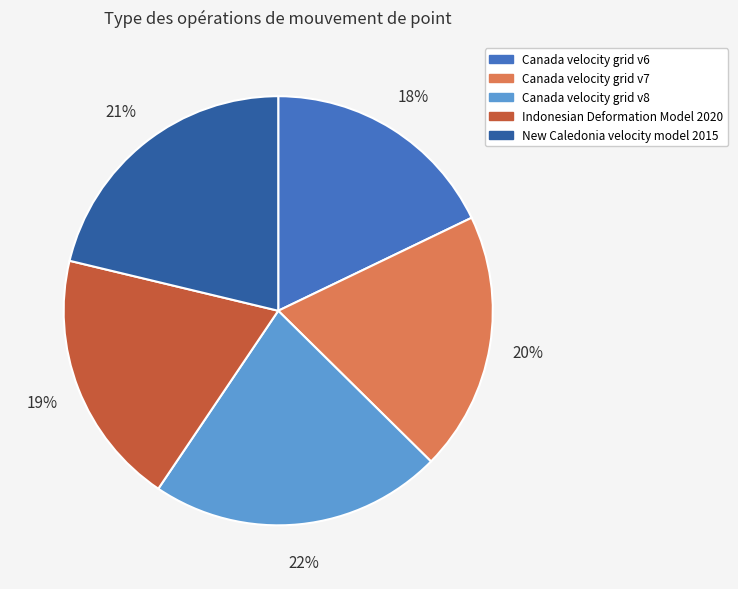

Which category has the smallest portion of the pie?

Canada velocity grid v6